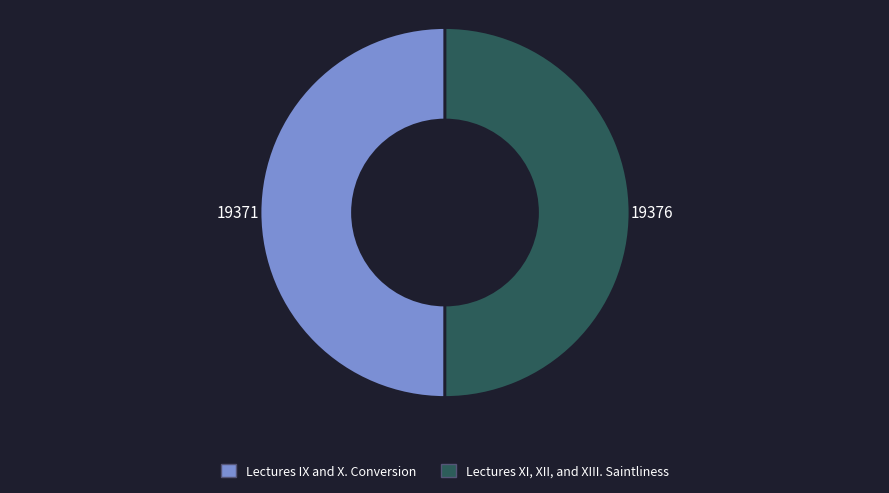

Count the number of slices in the pie.

2